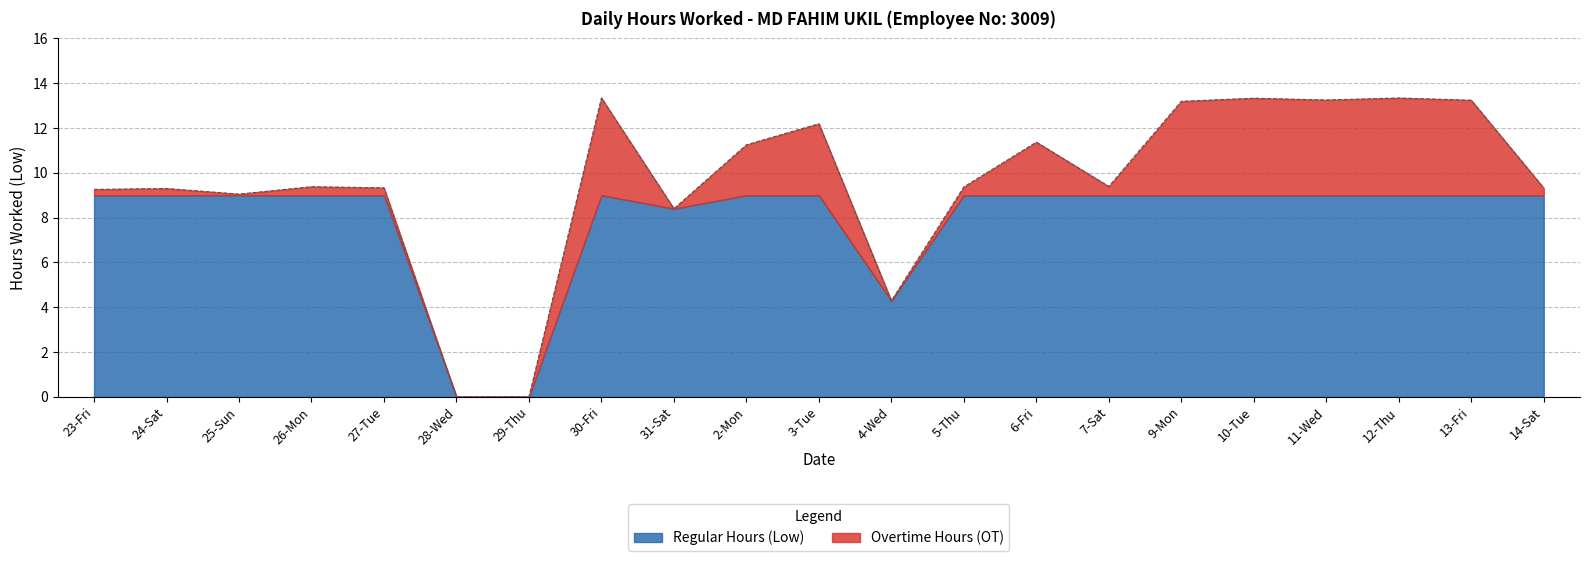

At which label does the data first exceed 9?

23-Fri